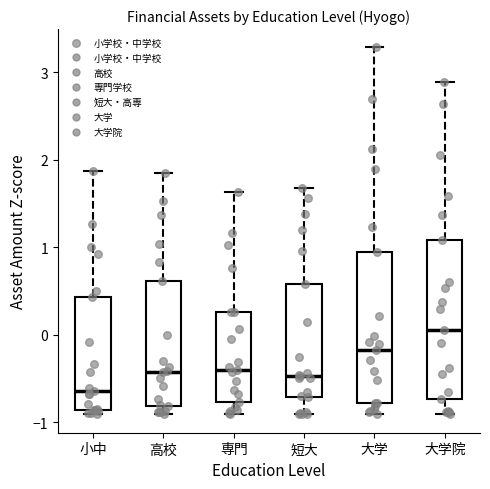

Which box's median line is the lowest?

小中